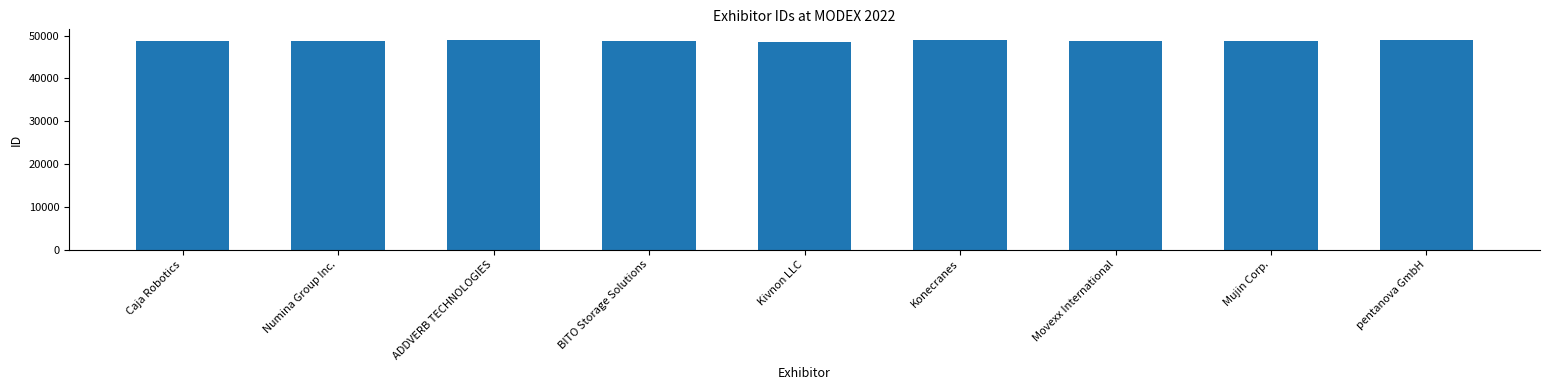

How many bars are there in total?

9